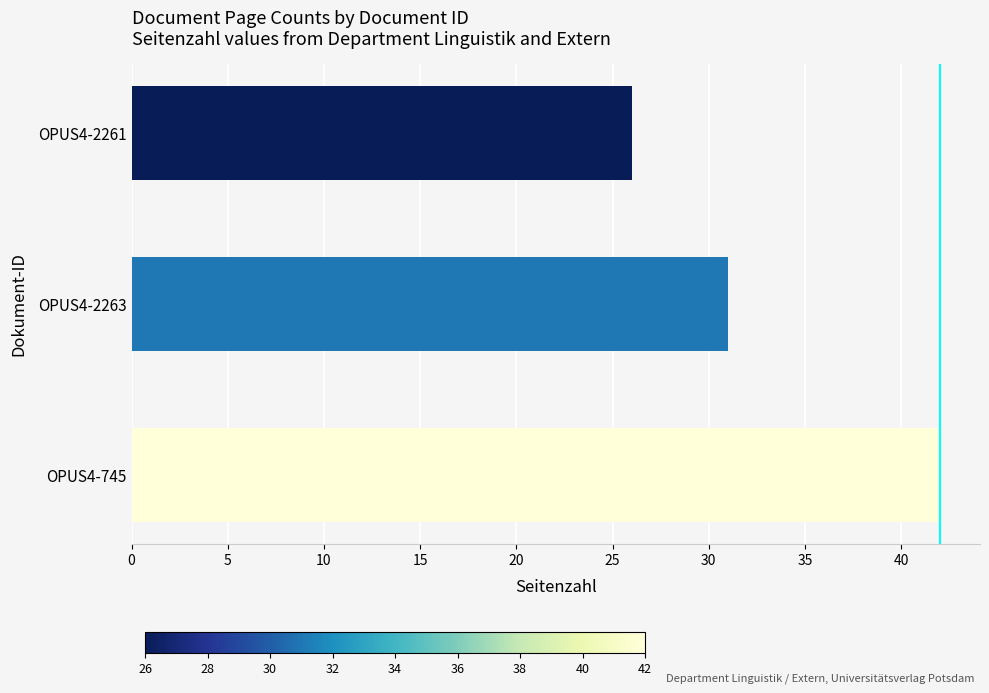

Reading bottom to top, extract all data points from this chart.

42	31	26